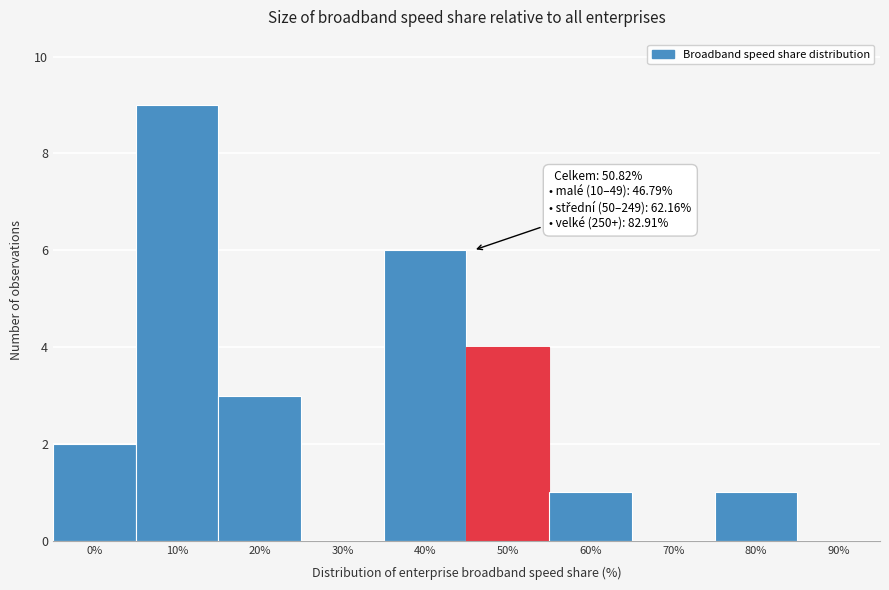

Reading left to right, extract all data points from this chart.

0%=2	10%=9	20%=3	30%=0	40%=6	50%=4	60%=1	70%=0	80%=1	90%=0